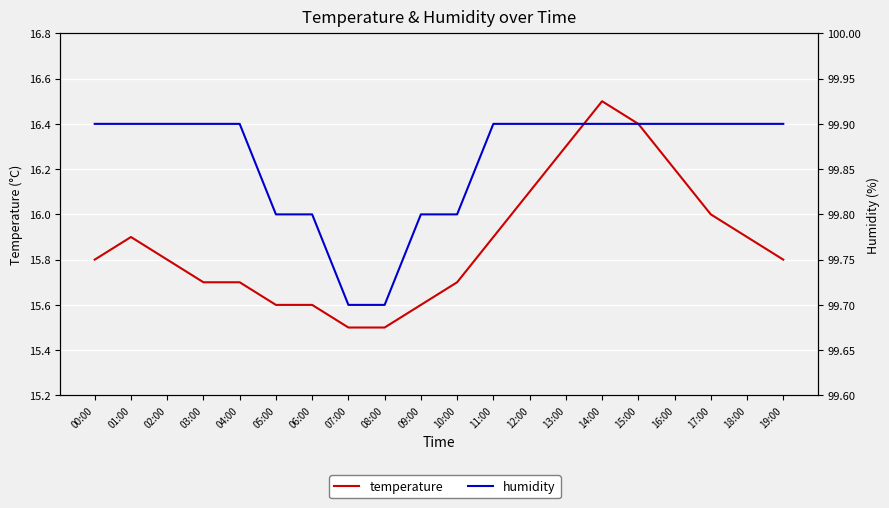

What is the greatest value displayed?

99.9